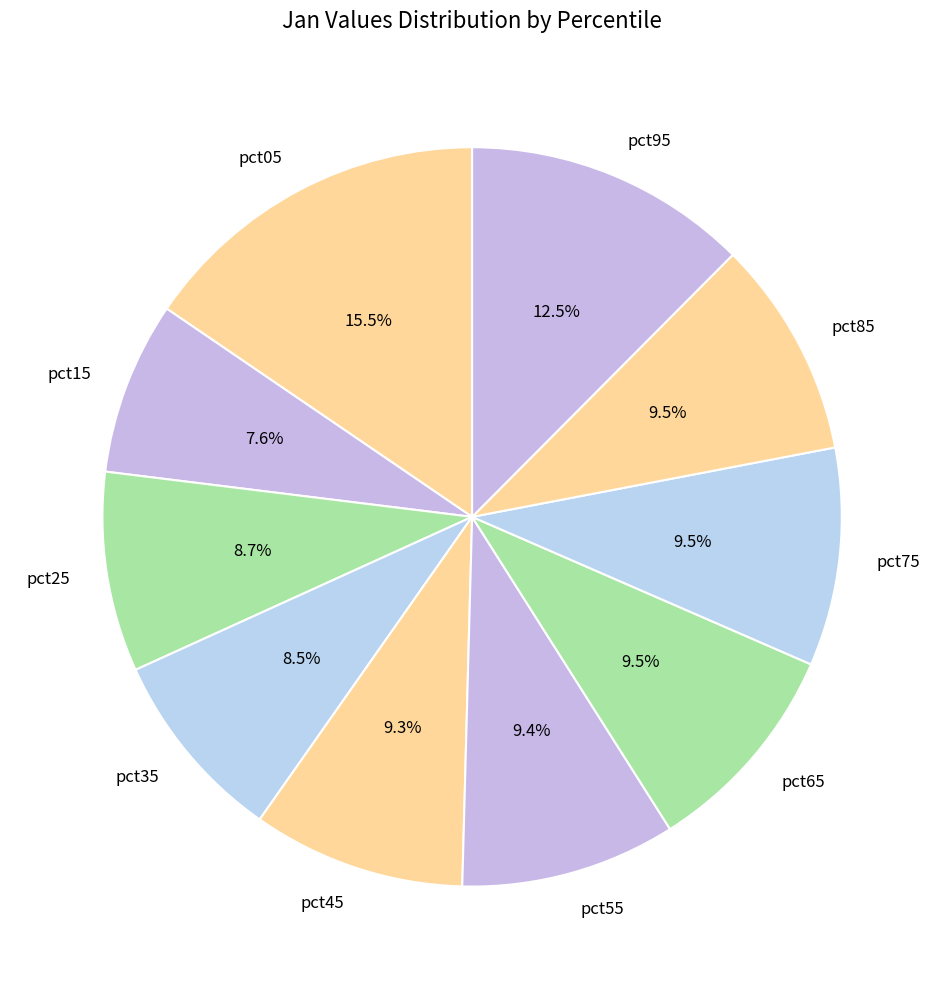

What is the largest slice in the pie chart?

pct05